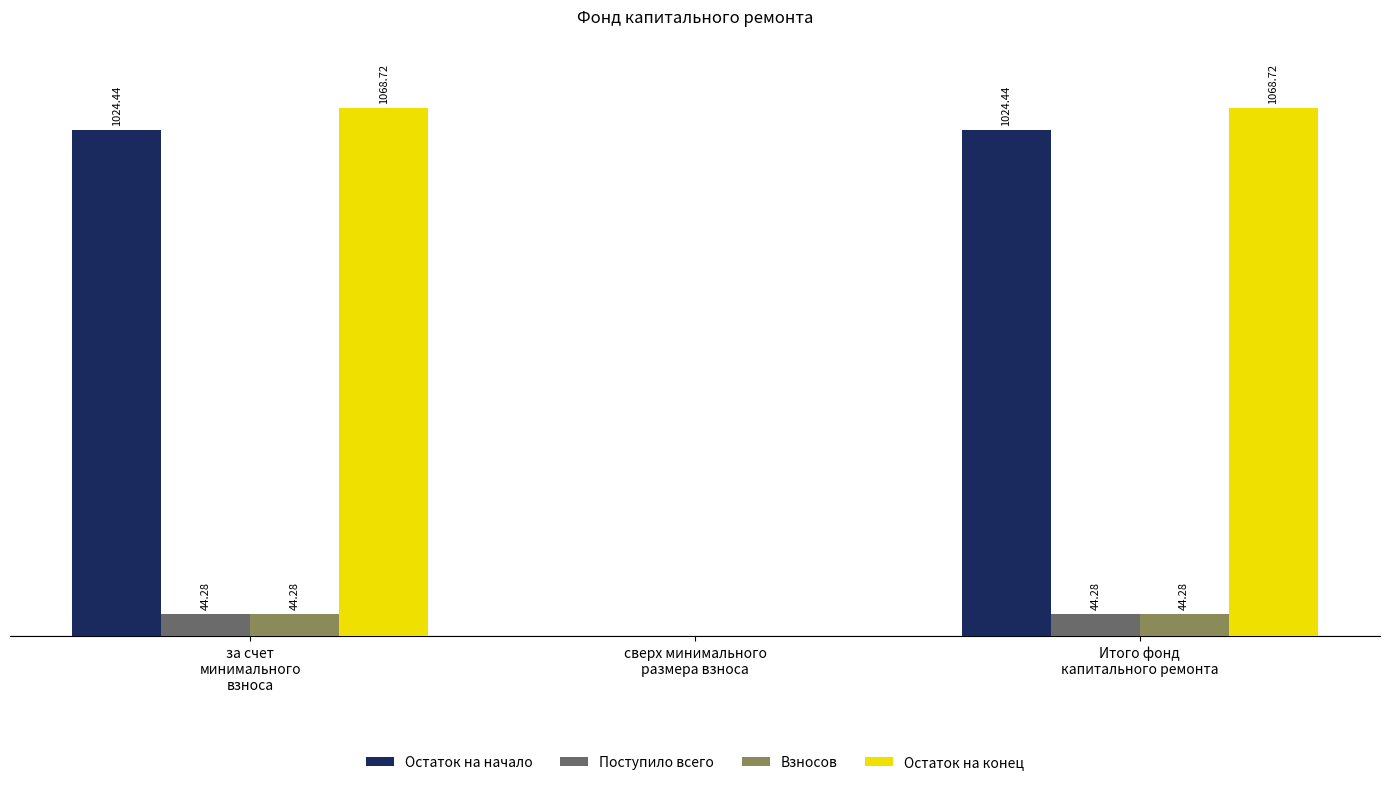

Which series has the widest spread of values?

Остаток на конец